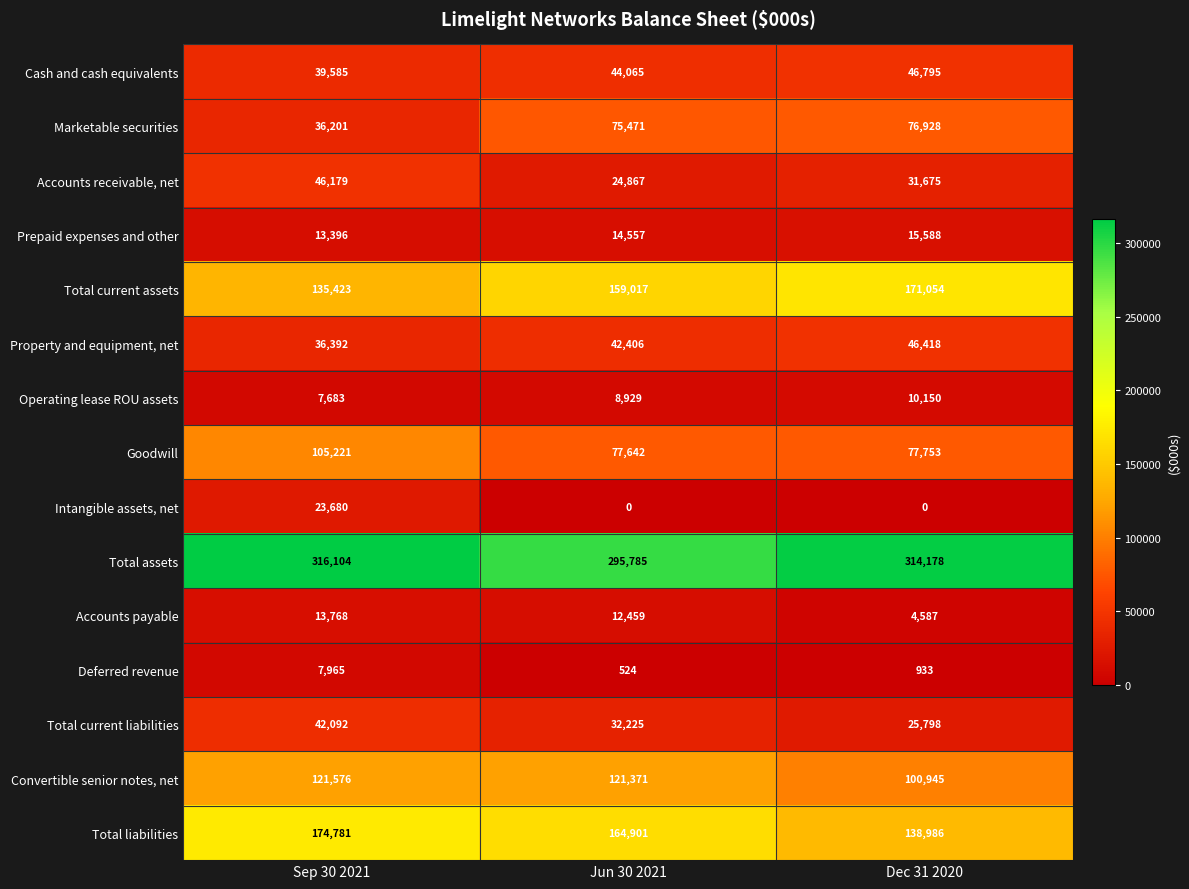

Rank the series by their maximum value, from lowest to highest.

Deferred revenue, Operating lease ROU assets, Accounts payable, Prepaid expenses and other, Intangible assets, net, Total current liabilities, Accounts receivable, net, Property and equipment, net, Cash and cash equivalents, Marketable securities, Goodwill, Convertible senior notes, net, Total current assets, Total liabilities, Total assets